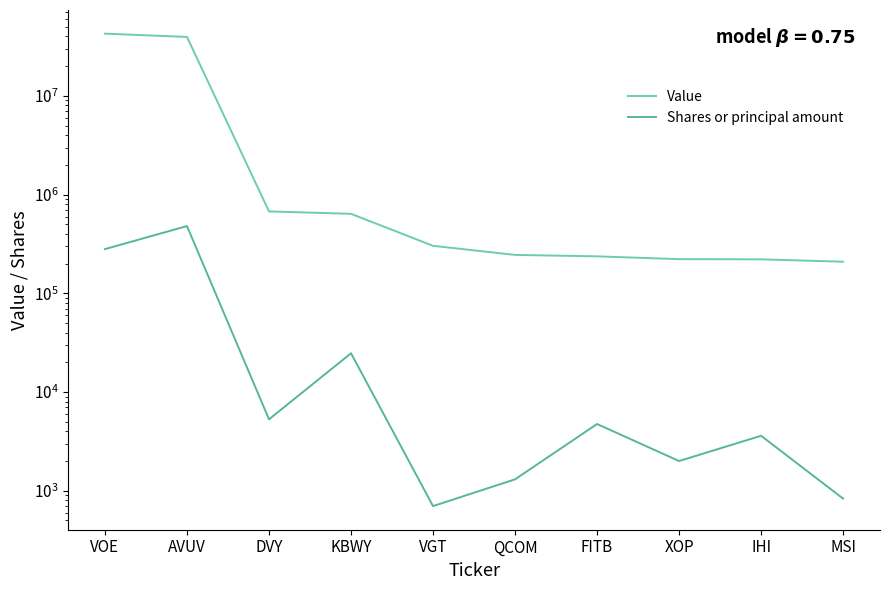

What is the minimum value shown in the chart?

699